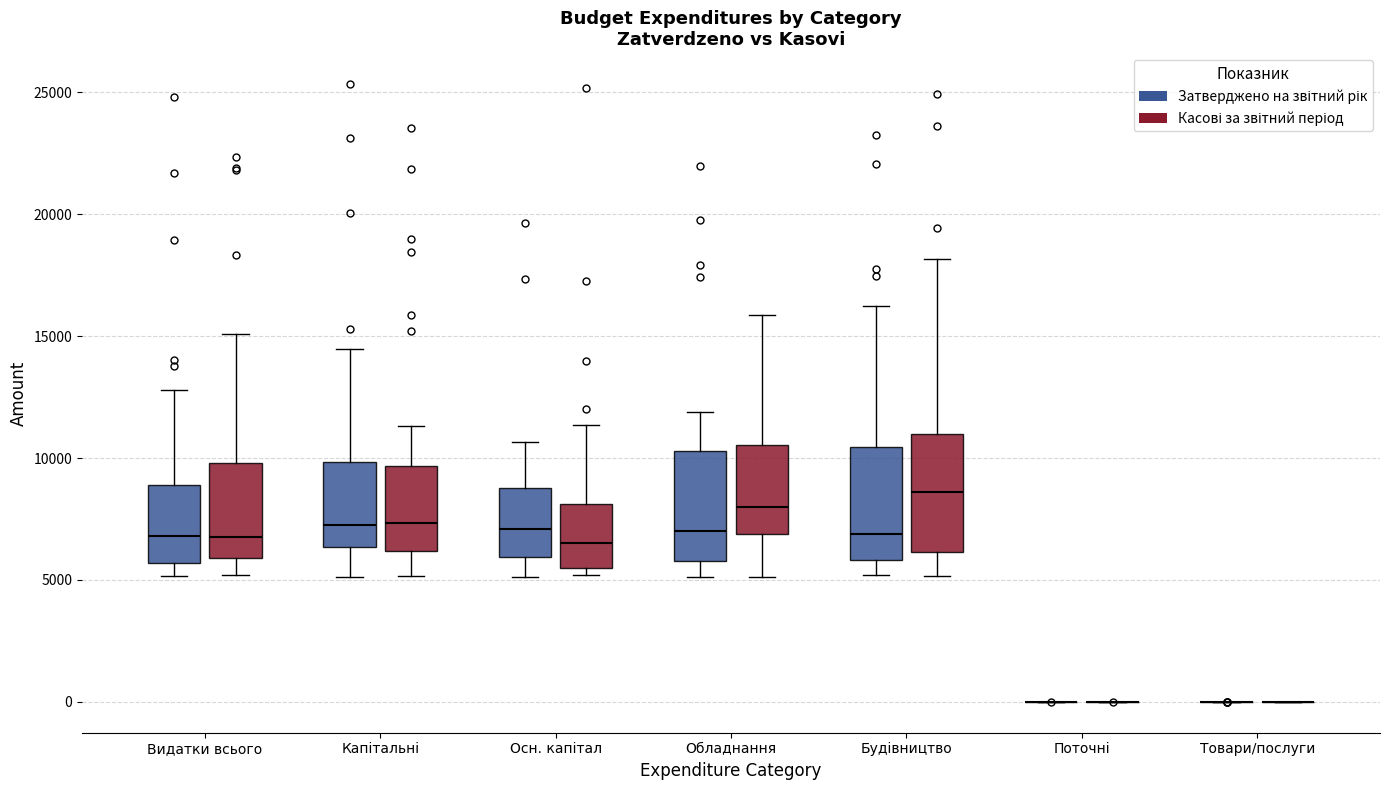

Reading left to right, transcribe this box plot: for each box, give where its median line is, the range the box spans, and where its two whiskers end, as read against the y-axis. The values are not printed on the chart, so give them approximately, as read against the axis.

Видатки всього (Затверджено на звітний рік): median 7000, box 5500 to 9000, whiskers 5000 to 13000
Видатки всього (Касові за звітний період): median 7000, box 6000 to 10000, whiskers 5000 to 15000
Капітальні (Затверджено на звітний рік): median 7500, box 6500 to 10000, whiskers 5000 to 14500
Капітальні (Касові за звітний період): median 7500, box 6000 to 9500, whiskers 5000 to 11500
Осн. капітал (Затверджено на звітний рік): median 7000, box 6000 to 9000, whiskers 5000 to 10500
Осн. капітал (Касові за звітний період): median 6500, box 5500 to 8000, whiskers 5000 to 11500
Обладнання (Затверджено на звітний рік): median 7000, box 6000 to 10500, whiskers 5000 to 12000
Обладнання (Касові за звітний період): median 8000, box 7000 to 10500, whiskers 5000 to 16000
Будівництво (Затверджено на звітний рік): median 7000, box 6000 to 10500, whiskers 5000 to 16000
Будівництво (Касові за звітний період): median 8500, box 6000 to 11000, whiskers 5000 to 18000
Поточні (Затверджено на звітний рік): box collapsed to a line at 0, whiskers 0 to 0
Поточні (Касові за звітний період): box collapsed to a line at 0, whiskers 0 to 0
Товари/послуги (Затверджено на звітний рік): box collapsed to a line at 0, whiskers 0 to 0
Товари/послуги (Касові за звітний період): box collapsed to a line at 0, whiskers 0 to 0